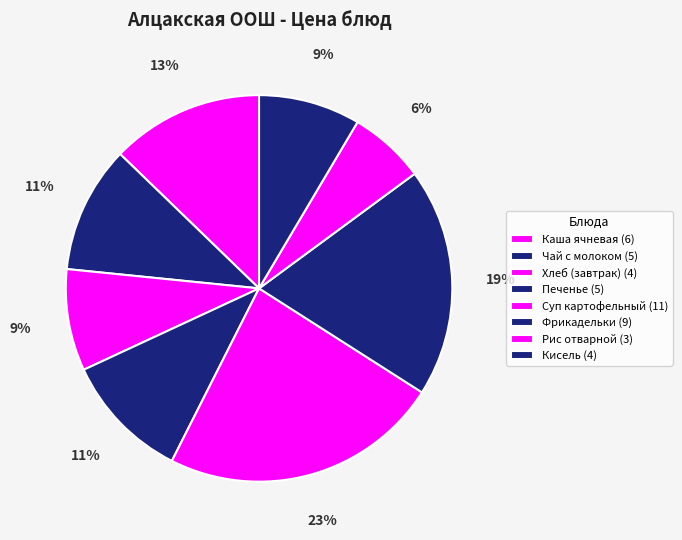

How many slices are in this pie chart?

8